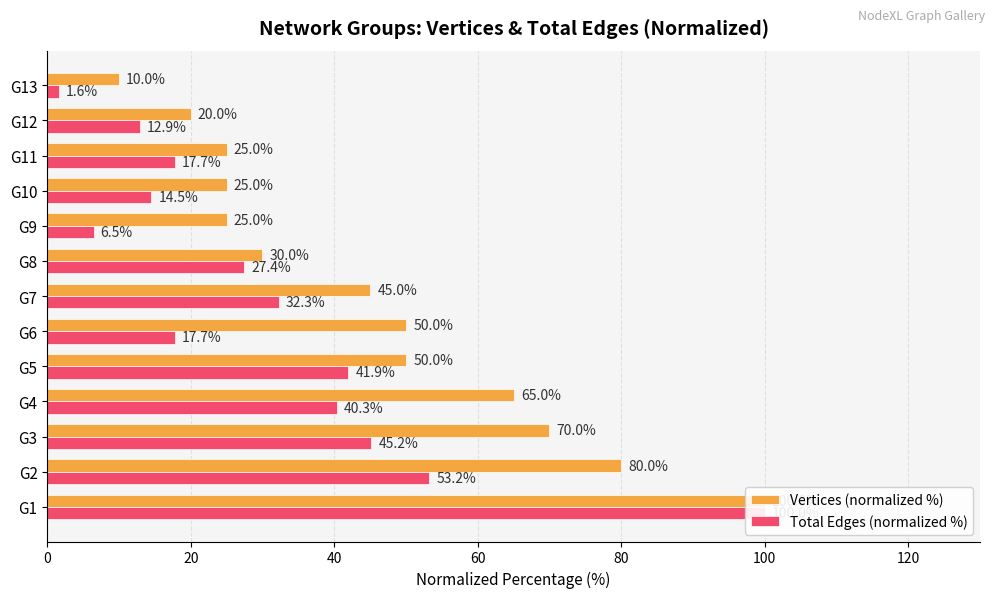

How many bars are there in total?

26